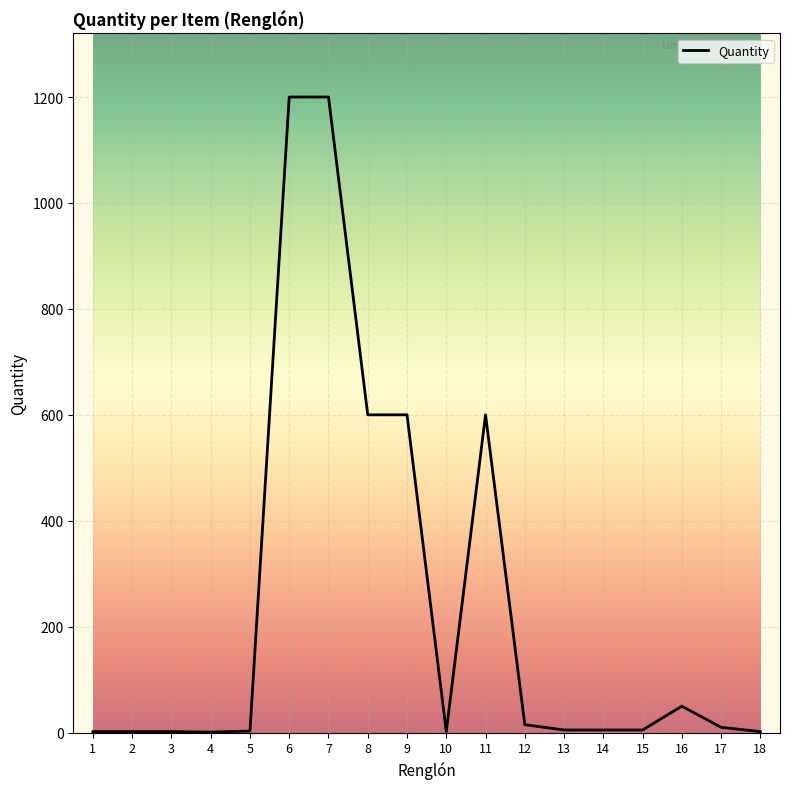

What is the greatest value displayed?

1200